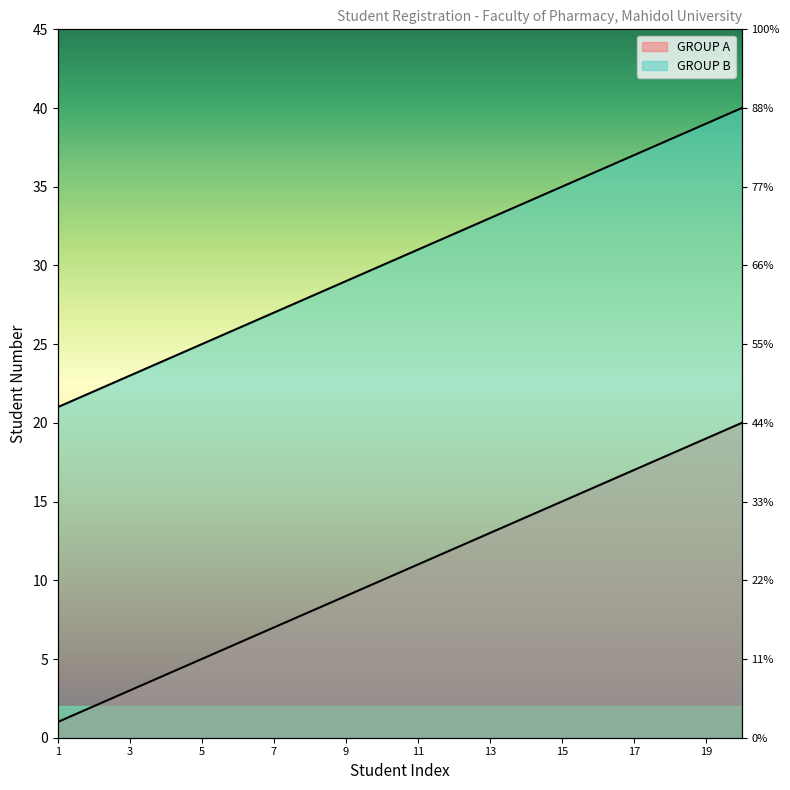

At which category is the sum across all series the highest?

20